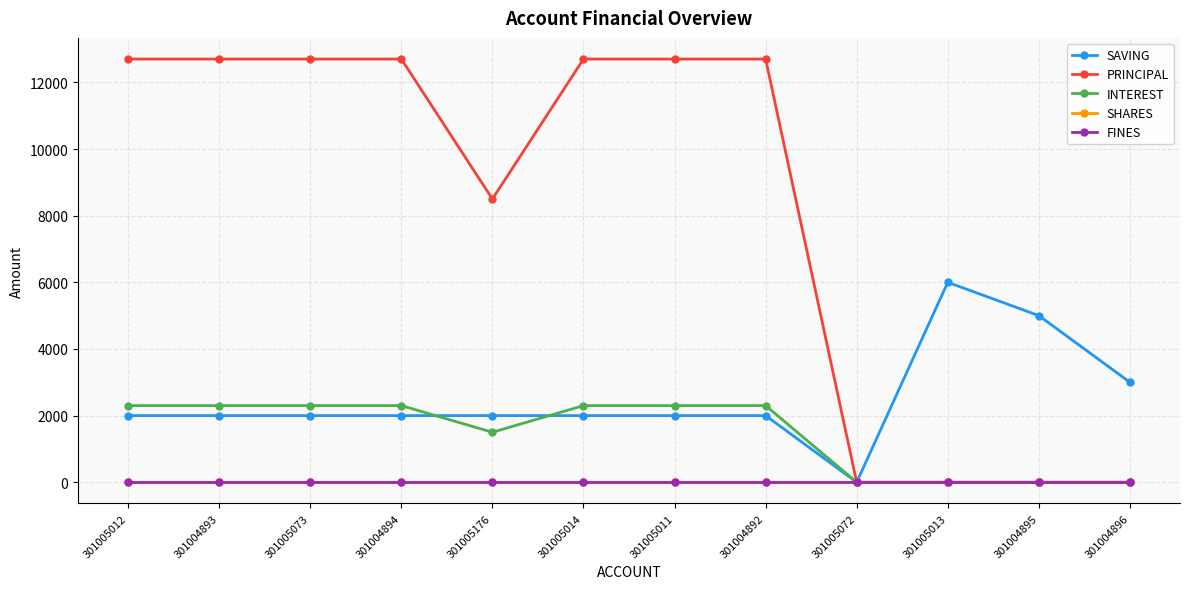

Does the chart have visible grid lines?

Yes